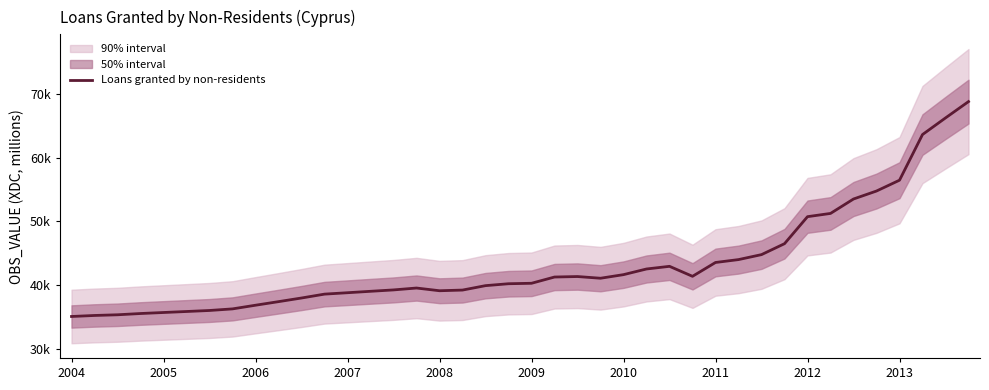

Reading left to right, list all the values displayed in this chart.

35036.1	35196.2	35304.3	35502.3	35662.0	35819.5	35979.3	36229.8	36805.0	37366.8	37938.8	38547.8	38767.4	38991.2	39208.9	39505.6	39079.4	39185.0	39879.7	40179.5	40251.3	41233.0	41309.2	41042.7	41607.2	42495.6	42912.6	41344.7	43517.6	43970.5	44750.9	46467.6	50711.5	51219.3	53484.4	54738.2	56436.9	63606.1	66216.2	68781.0